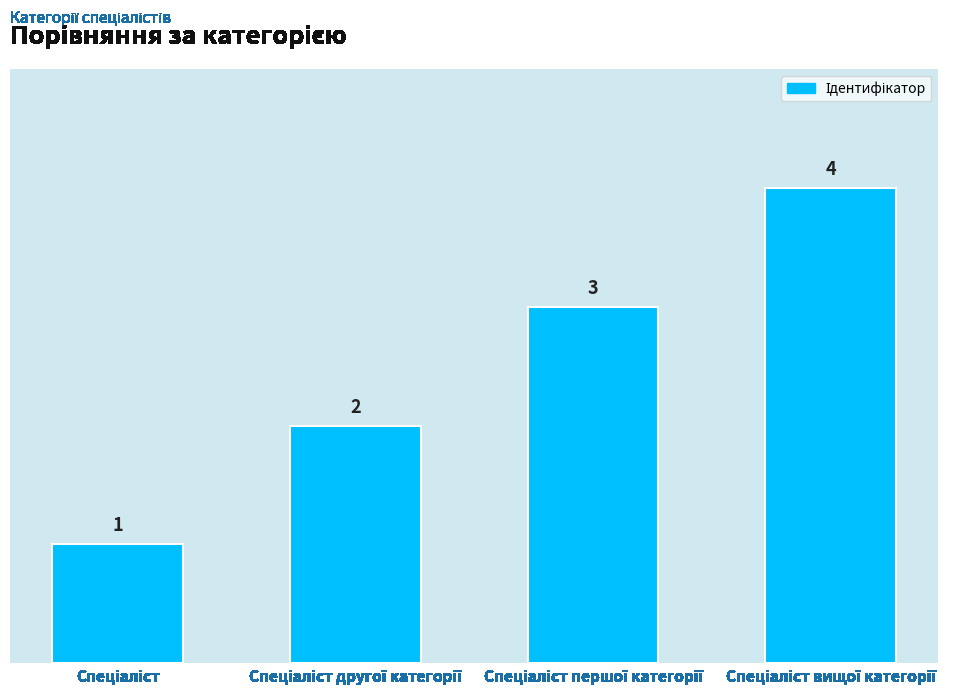

What is the value of the 3rd bar from the left?

3